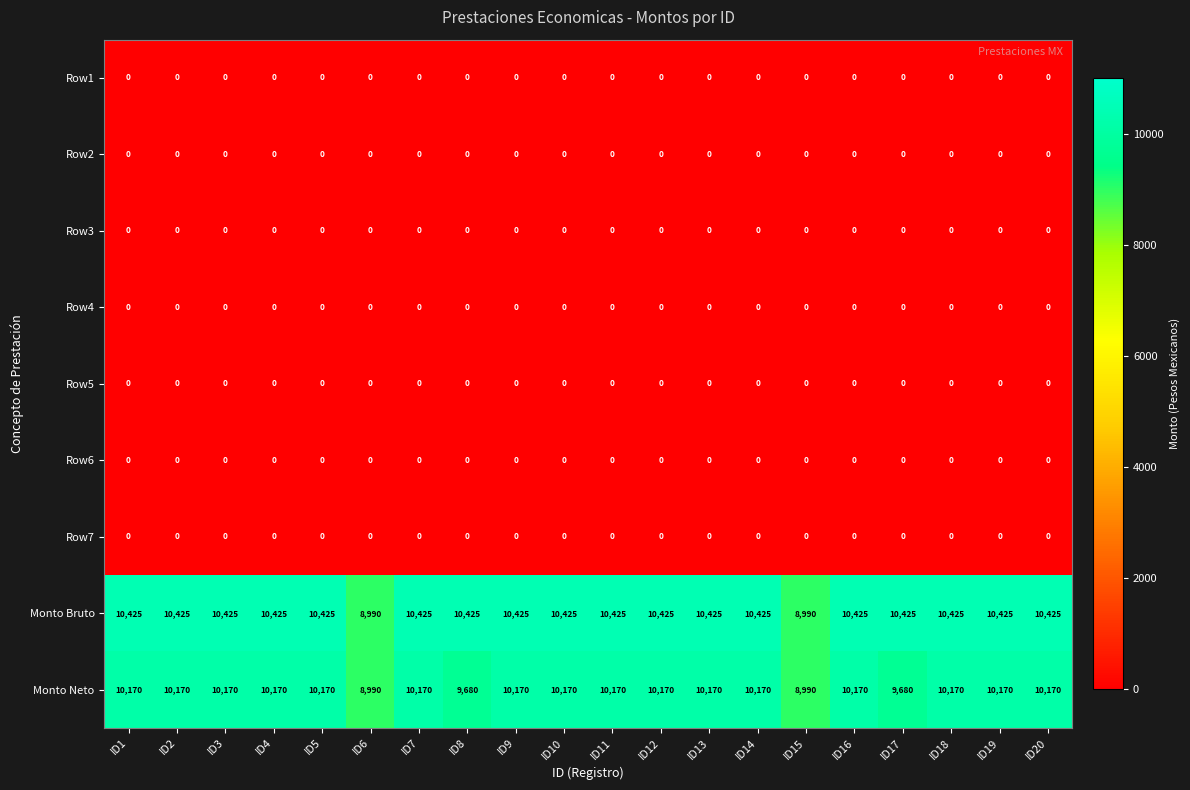

The Row2 series shows 0 at ID15. True or false?

True